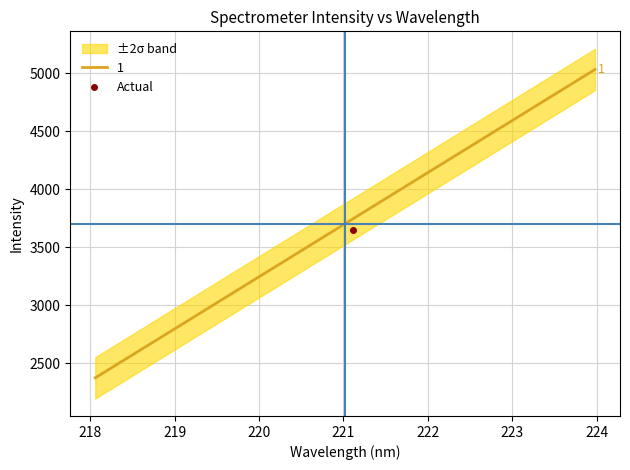

True or false: the data has more than 1 interior local peaks.

False